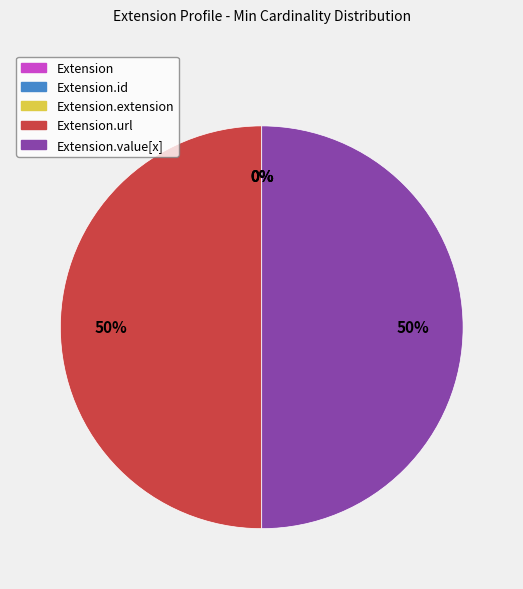

Approximately how many times larger is the value at Extension.value[x] compared to Extension.url?

1.0